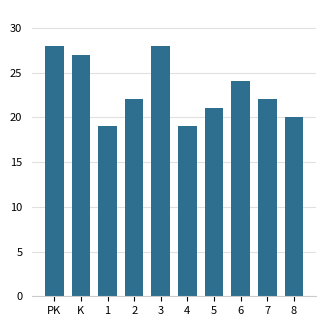

What is the sum of the values at K and 1?

46